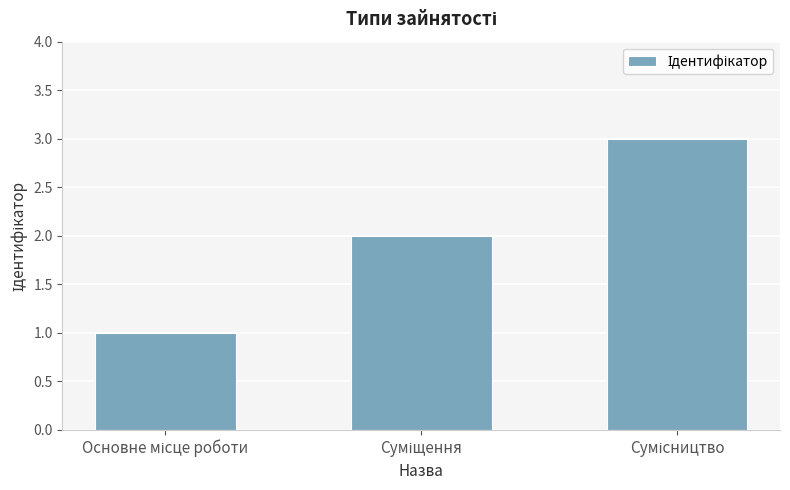

Count the values in the range 1 to 3.

3